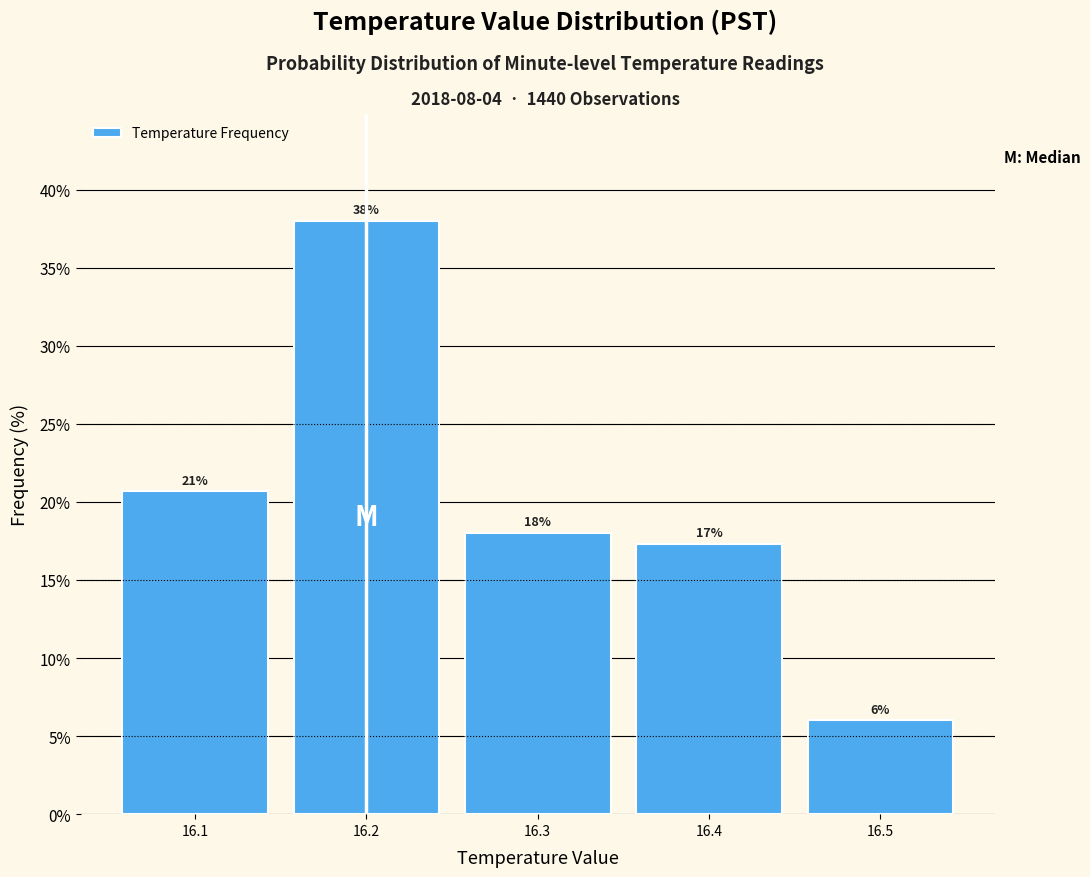

Over which range of the x-axis is the bar tallest?

16.15 to 16.25